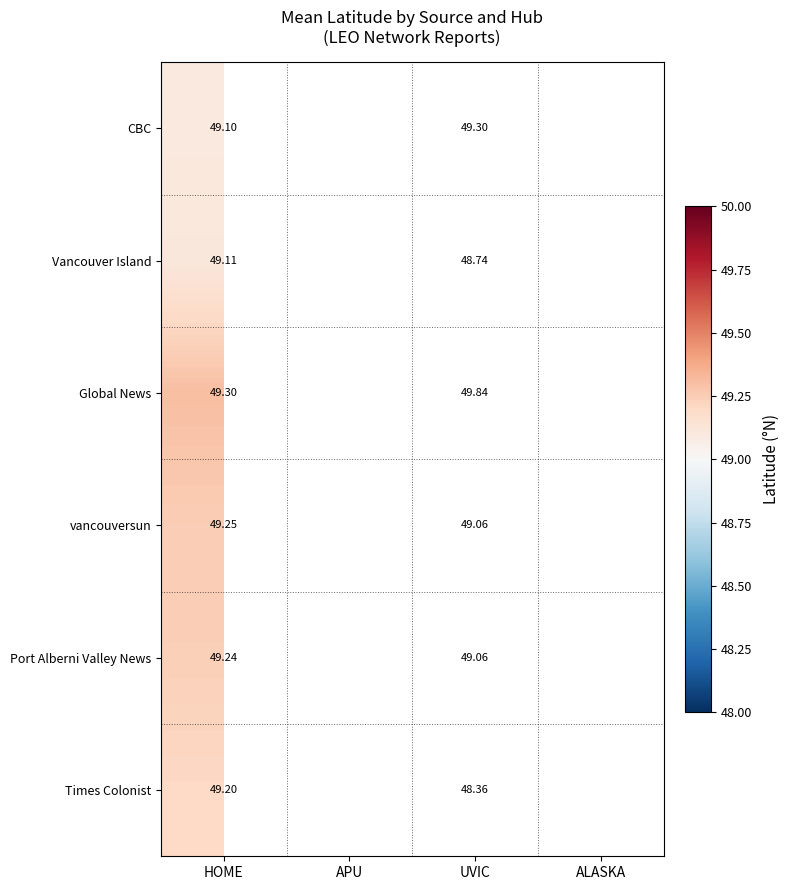

Rank the series at HOME from highest to lowest value.

Global News, vancouversun, Port Alberni Valley News, Times Colonist, Vancouver Island, CBC